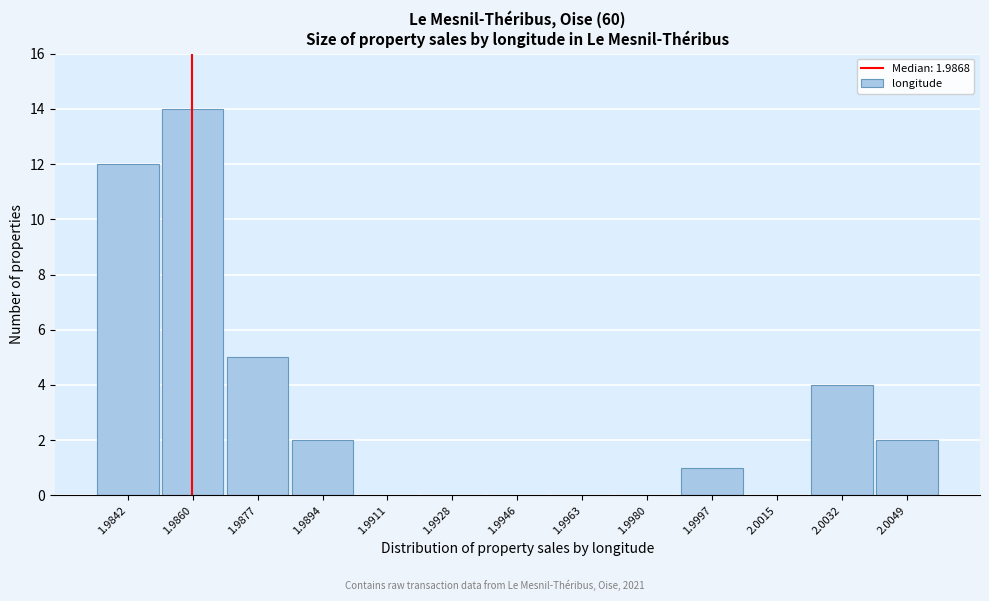

Reading left to right, transcribe all the data shown in this chart.

1.9842=12	1.9860=14	1.9877=5	1.9894=2	1.9911=0	1.9928=0	1.9946=0	1.9963=0	1.9980=0	1.9997=1	2.0015=0	2.0032=4	2.0049=2